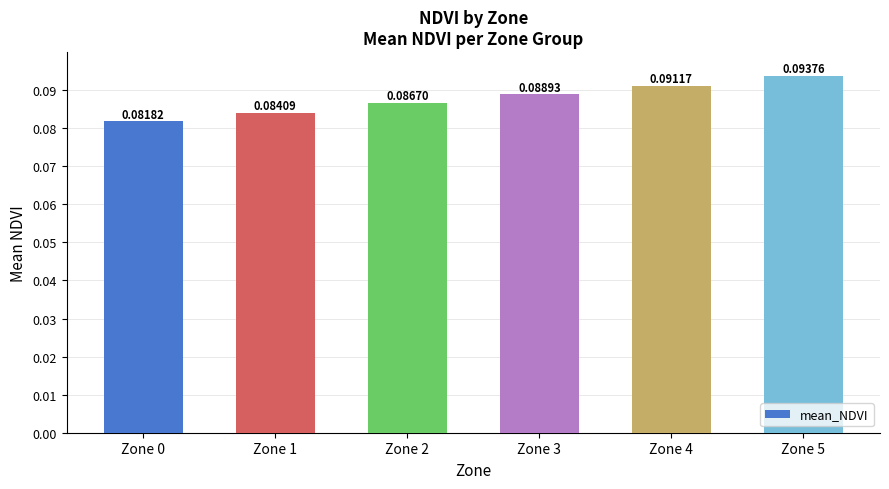

Which has a higher value, Zone 4 or Zone 5?

Zone 5